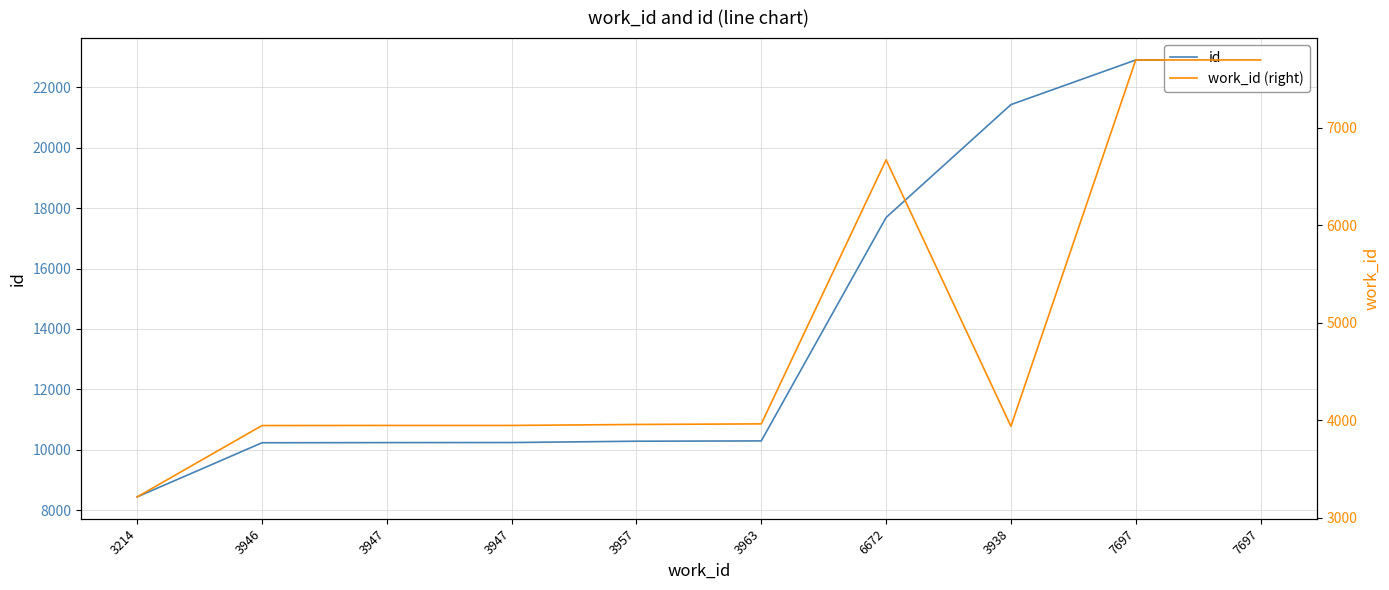

What is the sum of all id values?

144658